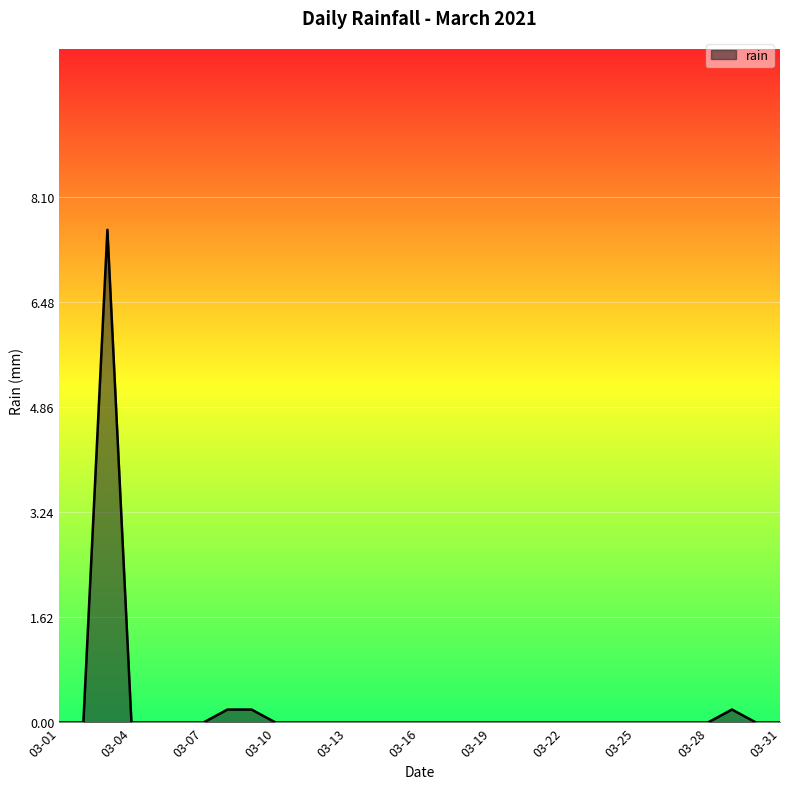

What is the maximum value shown in the chart?

7.6